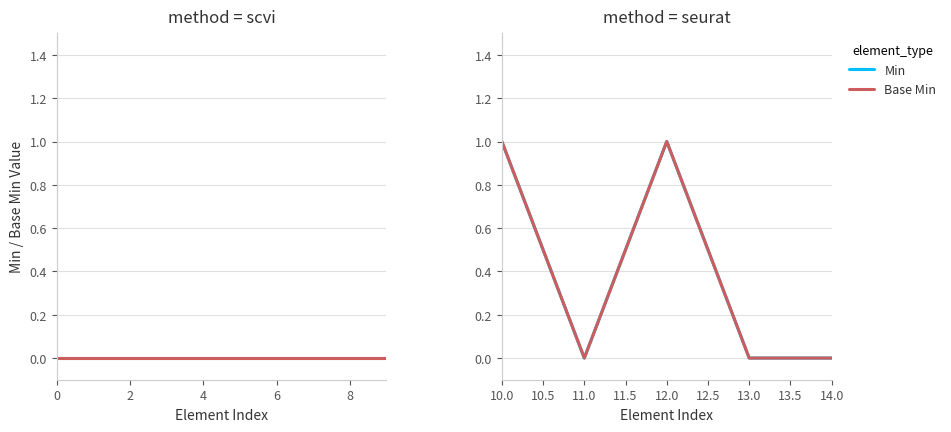

What is the maximum value for Base Min?

1